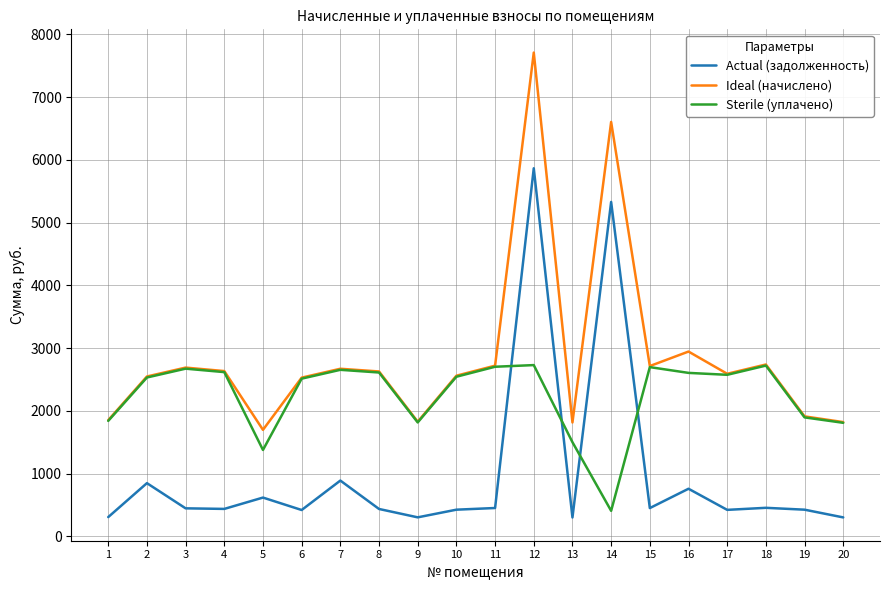

Which series has the largest total across all categories?

Ideal (начислено)